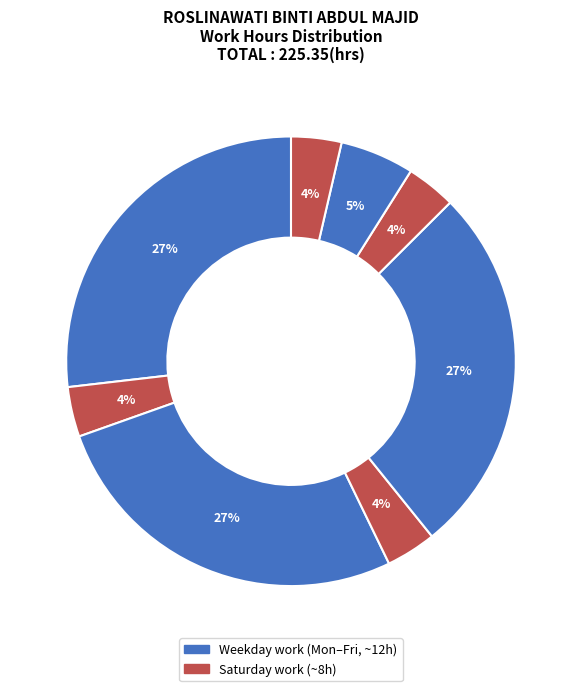

How many slices are in this pie chart?

8